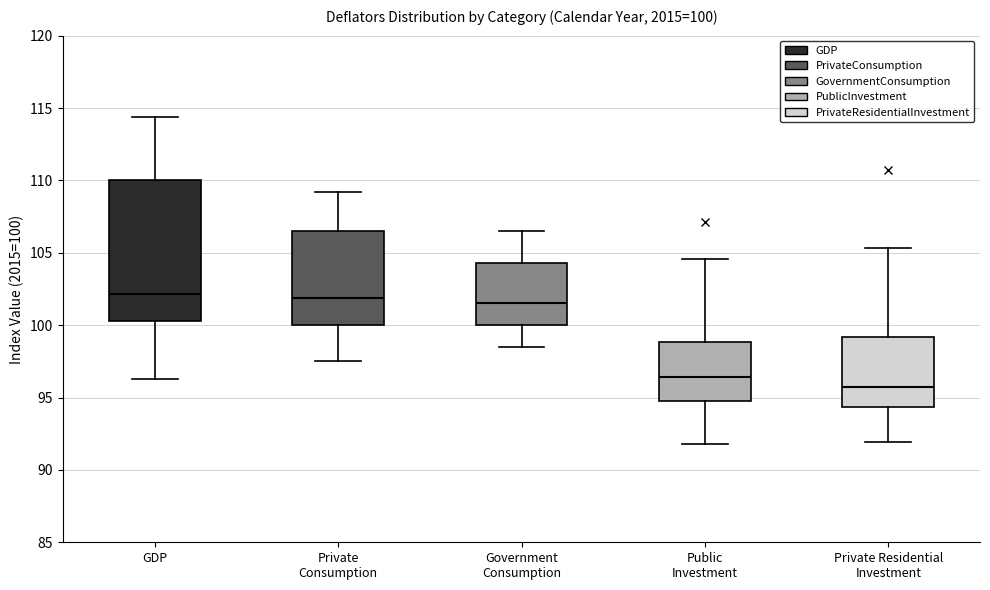

Comparing the boxes themselves (not the whiskers), which one is the tallest?

GDP